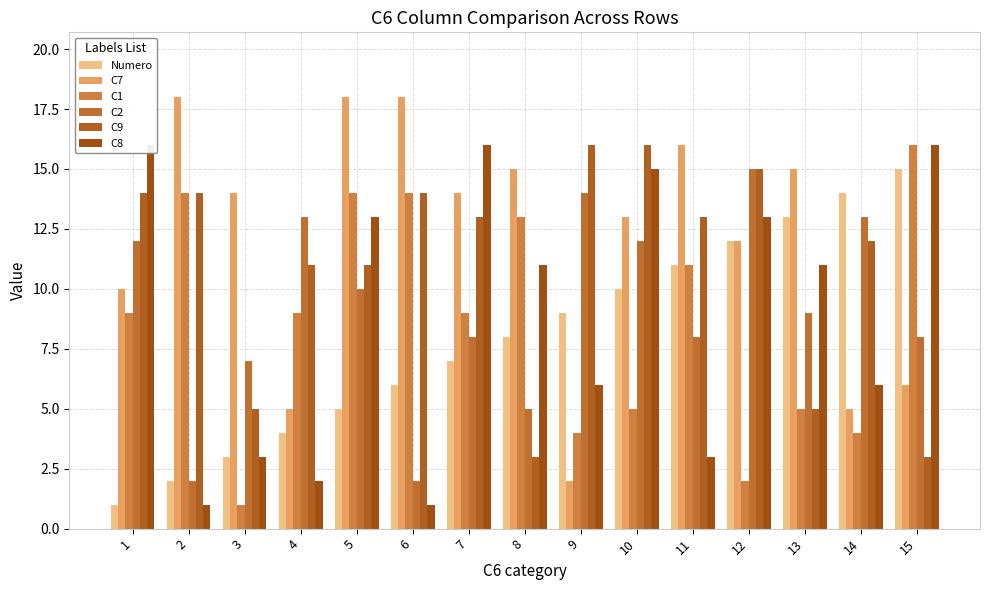

Rank the series by their maximum value, from lowest to highest.

Numero, C2, C1, C9, C8, C7